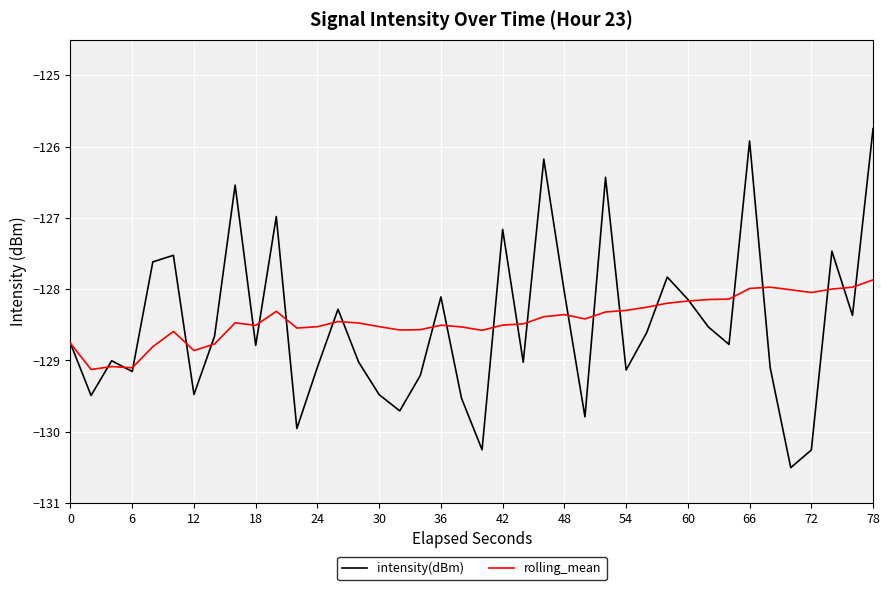

Rank the series by their maximum value, from lowest to highest.

rolling_mean, intensity(dBm)